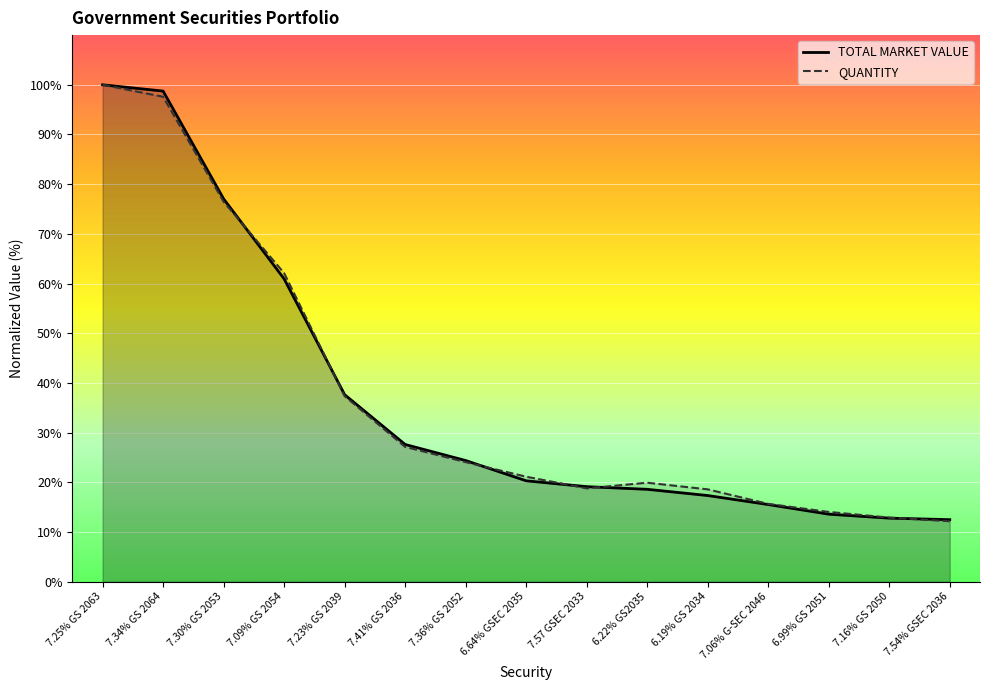

Where do TOTAL MARKET VALUE and QUANTITY first cross each other?

7.30% GS 2053 and 7.09% GS 2054